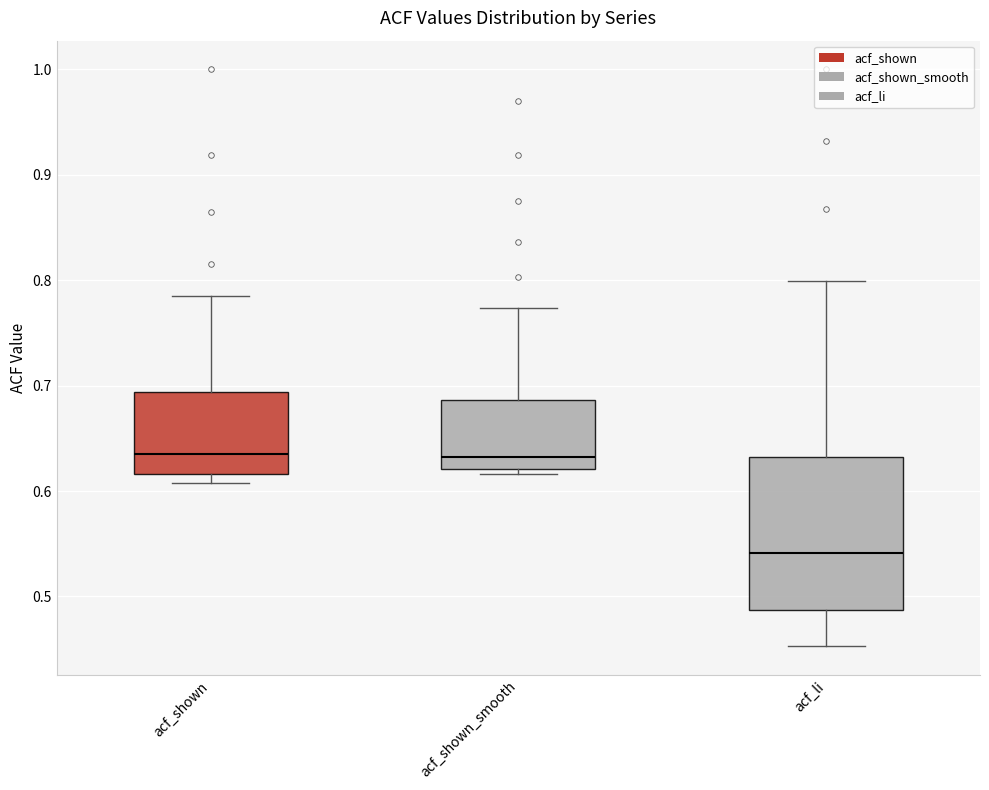

Where does the median line of the box for acf_shown sit on the y-axis? The values are not printed on the chart, so give them approximately, as read against the axis.

0.64